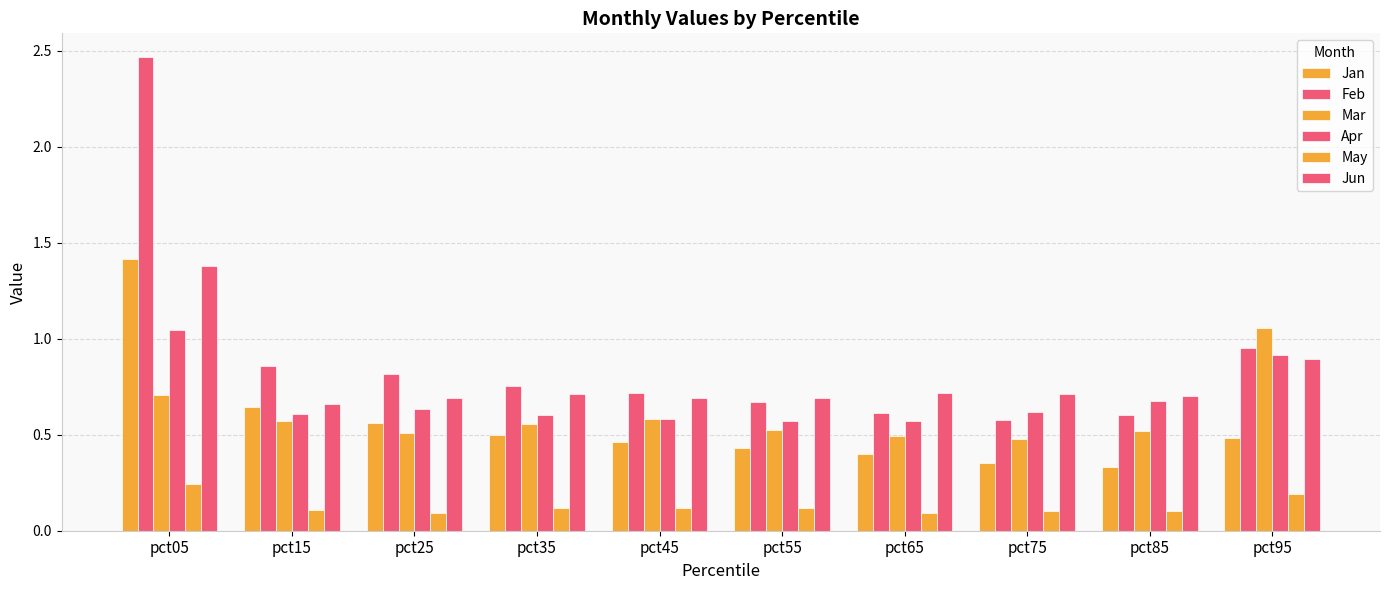

How many data points does each series have?

10